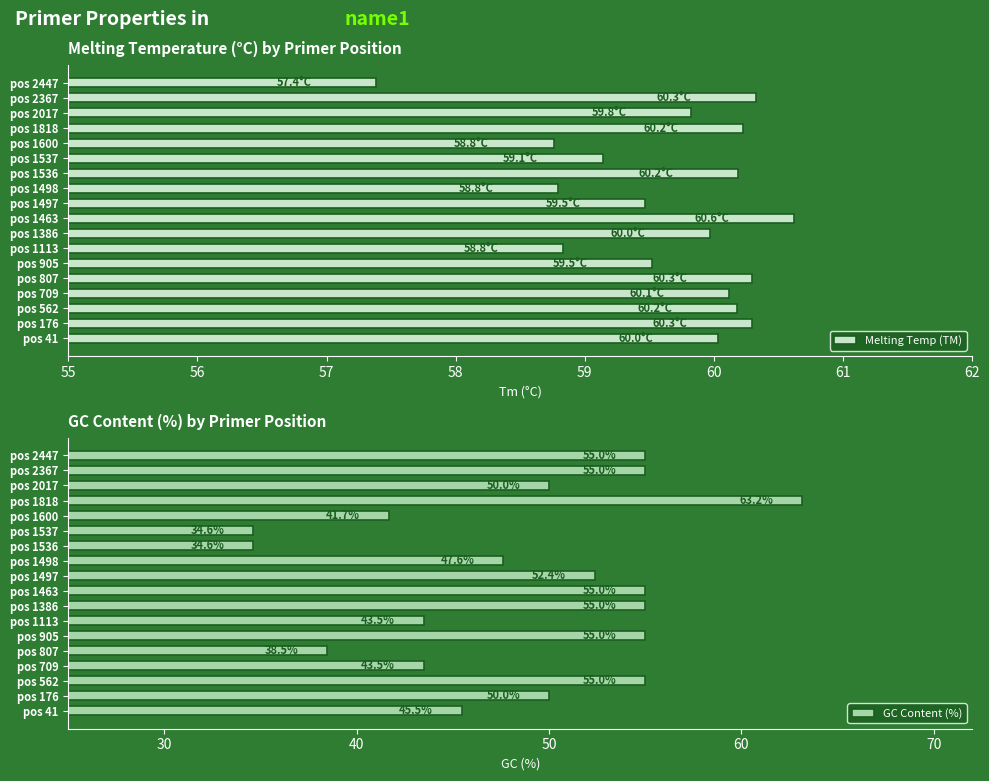

What is the average value of the Melting Temp (TM) series?

59.7